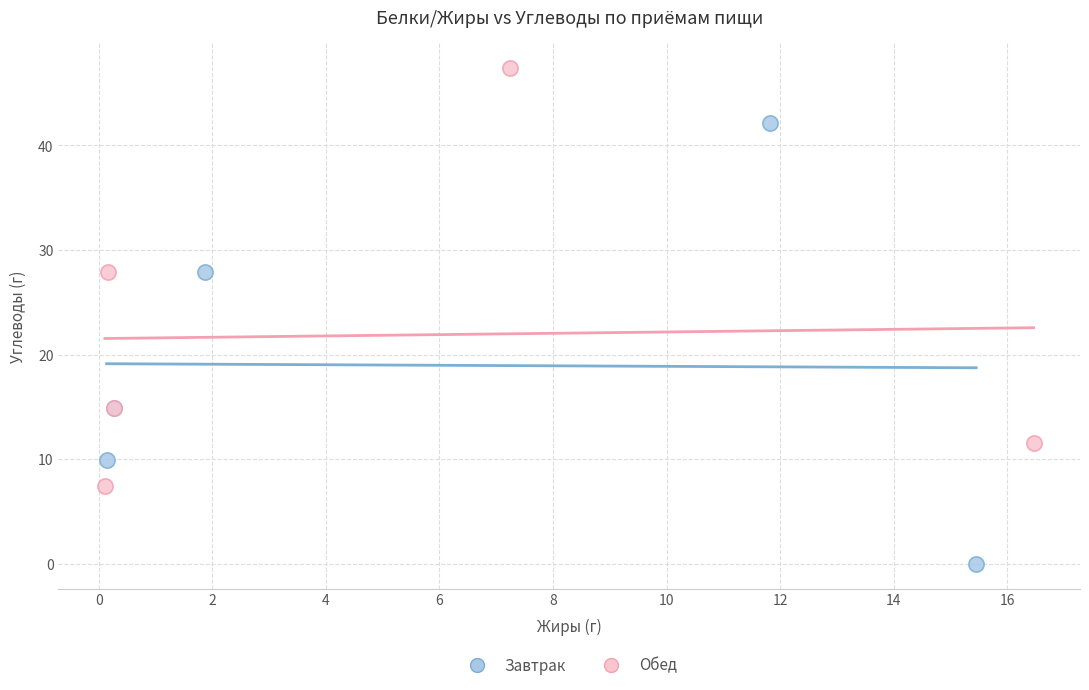

Which series has the largest Y range (max minus min)?

Завтрак